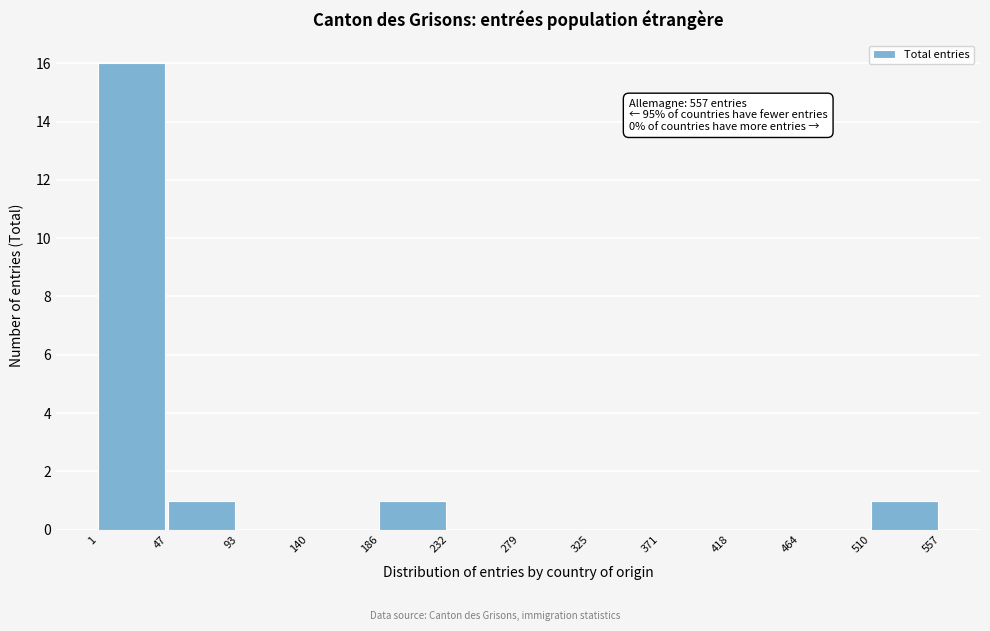

Which range on the x-axis has the tallest bar?

1 to 47